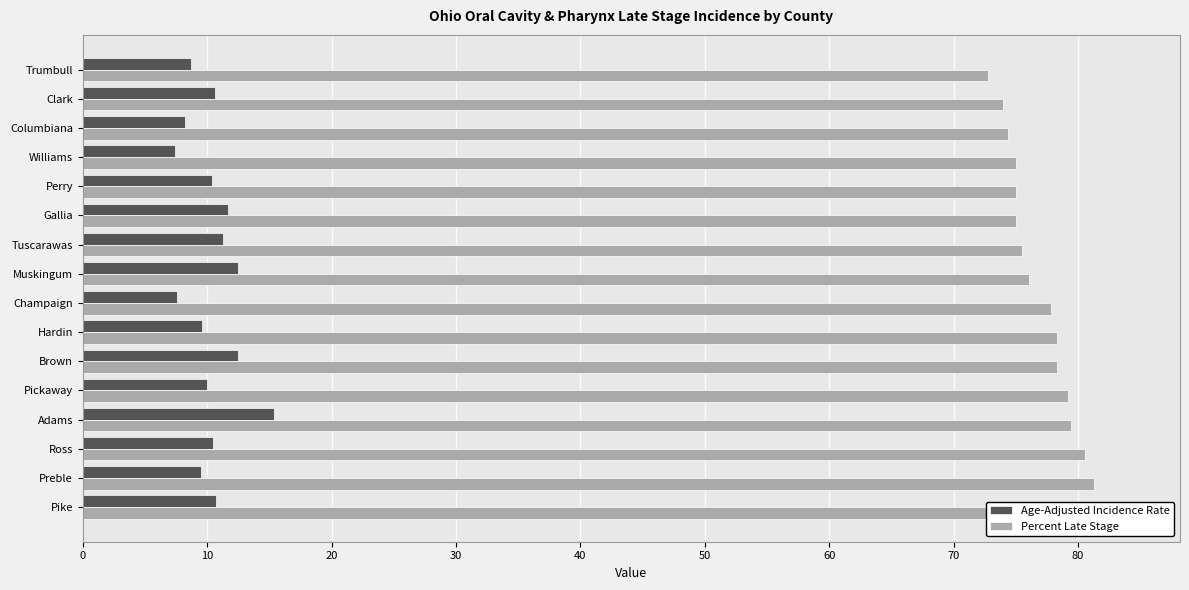

The value of Percent Late Stage at Pike is 133.0. True or false?

False